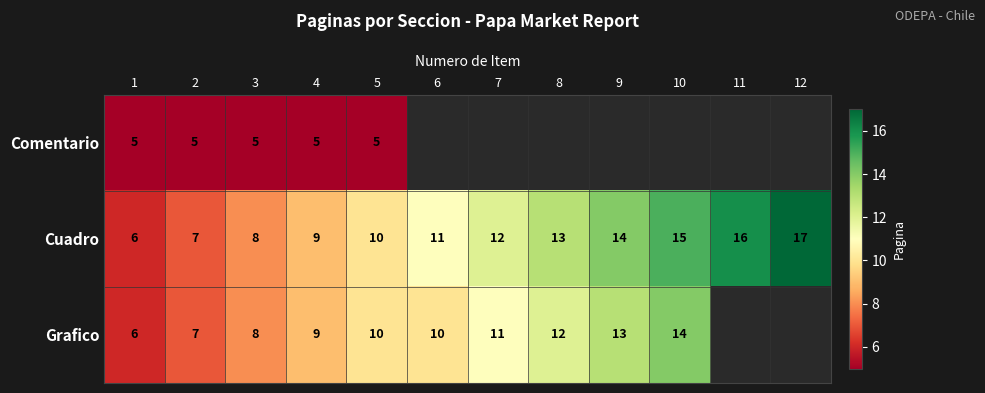

Read the Cuadro value at 10, to the nearest 10.

20